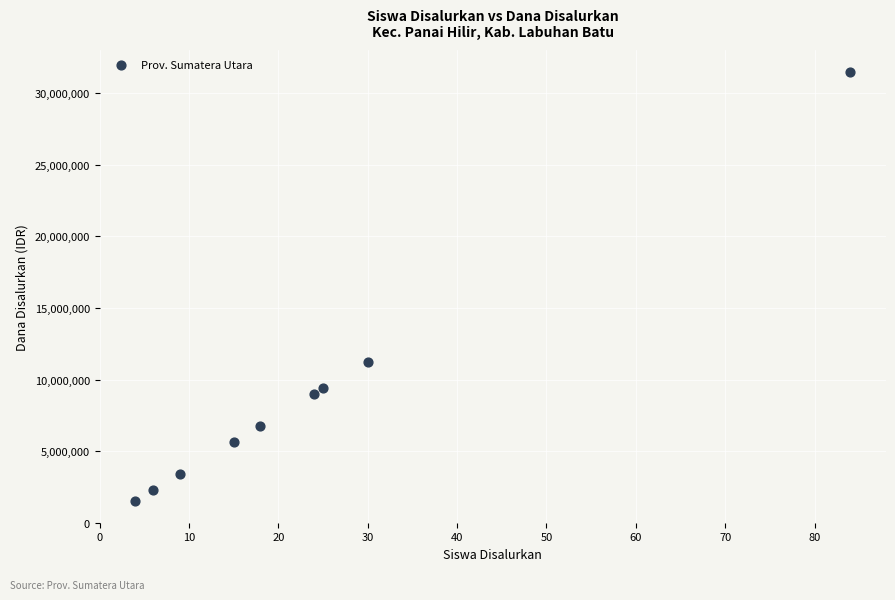

What is the average Y value?

8958333